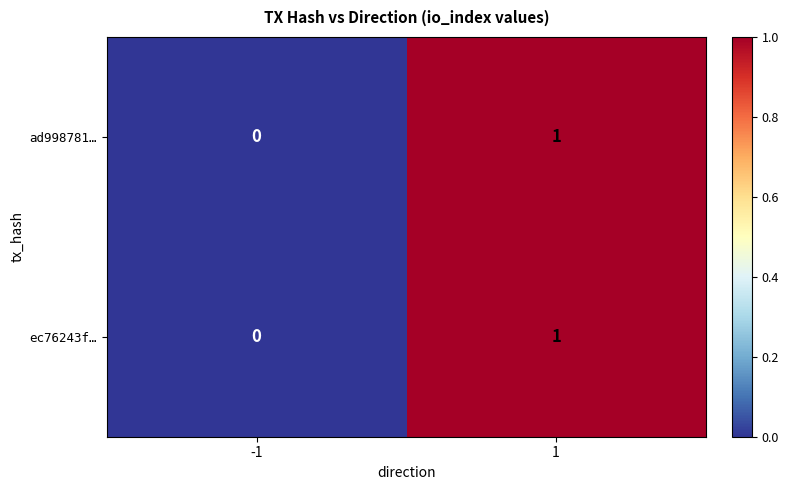

Is it true that ad998781… equals 1 at 1?

True